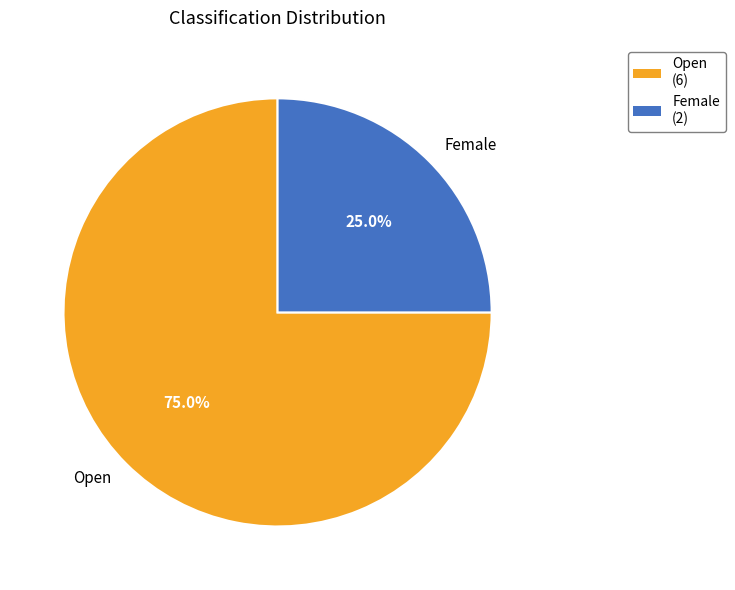

How many slices are in this pie chart?

2